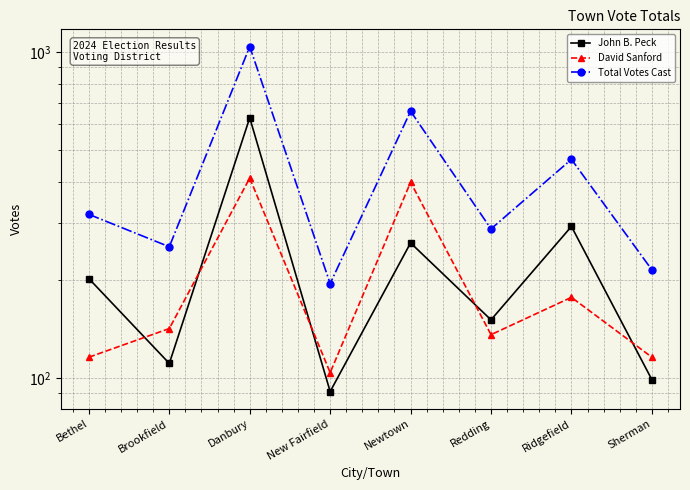

Reading left to right, what are all the values shown in this chart?

John B. Peck: Bethel=202	Brookfield=111	Danbury=629	New Fairfield=91	Newtown=260	Redding=151	Ridgefield=292	Sherman=99
David Sanford: Bethel=116	Brookfield=142	Danbury=411	New Fairfield=104	Newtown=399	Redding=136	Ridgefield=177	Sherman=116
Total Votes Cast: Bethel=318	Brookfield=253	Danbury=1040	New Fairfield=195	Newtown=659	Redding=287	Ridgefield=469	Sherman=215